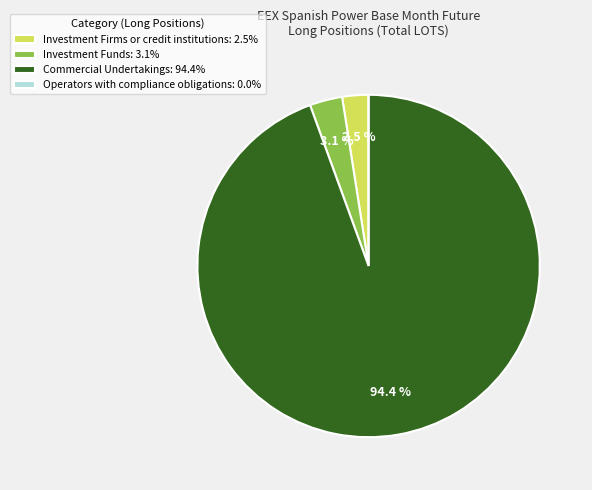

What is the total percentage of Commercial Undertakings: 94.4% and Investment Funds: 3.1%?

97.5%